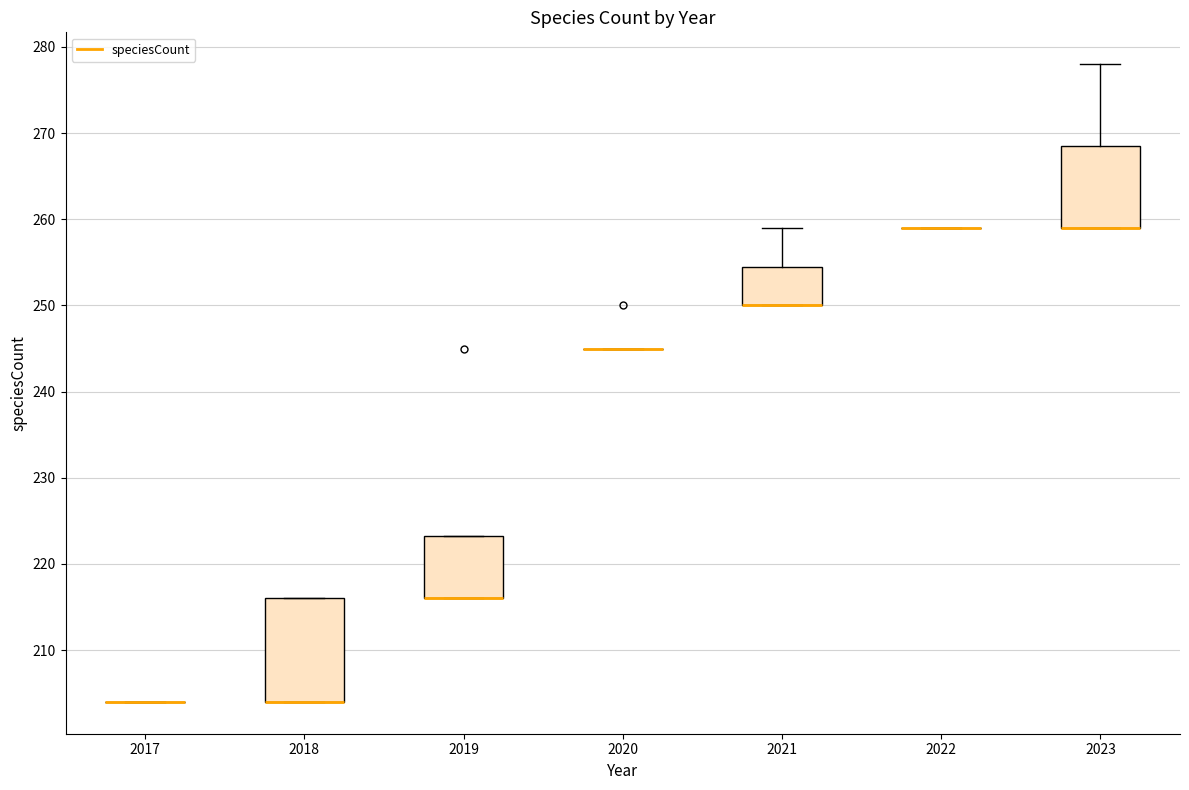

Reading left to right, read every box against the y-axis: the position of its median line, the range the box covers, and the ends of its whiskers. The values are not printed on the chart, so give them approximately, as read against the axis.

2017: box collapsed to a line at 204, whiskers 204 to 204
2018: median 204 (drawn on the box's lower edge), box 204 to 216, whiskers 204 to 216
2019: median 216 (drawn on the box's lower edge), box 216 to 223, whiskers 216 to 223
2020: box collapsed to a line at 245, whiskers 245 to 245
2021: median 250 (drawn on the box's lower edge), box 250 to 255, whiskers 250 to 259
2022: box collapsed to a line at 259, whiskers 259 to 259
2023: median 259 (drawn on the box's lower edge), box 259 to 269, whiskers 259 to 278